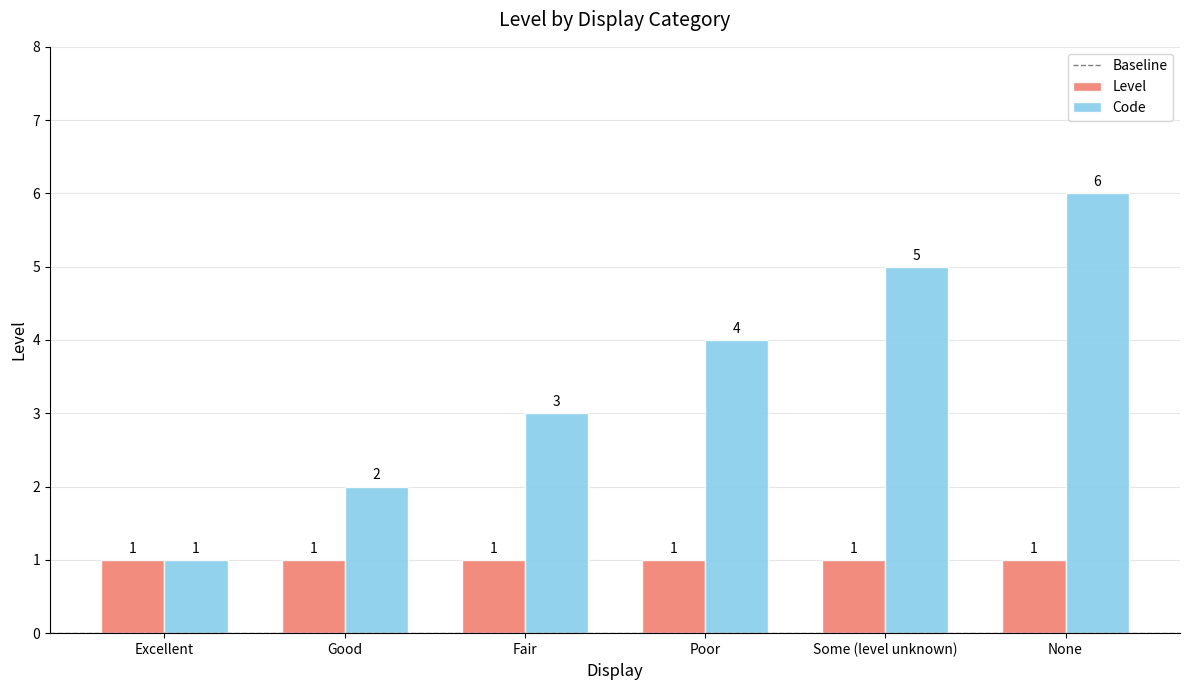

Is the value of Code at None greater than the value of Level at Fair?

Yes